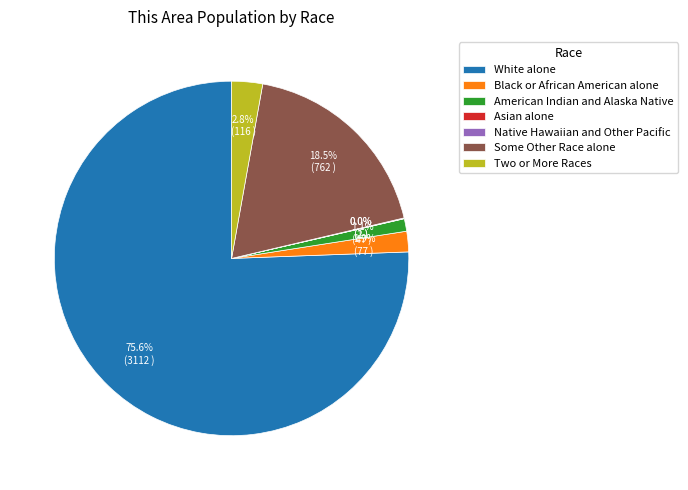

Between Two or More Races and Some Other Race alone, which is larger?

Some Other Race alone